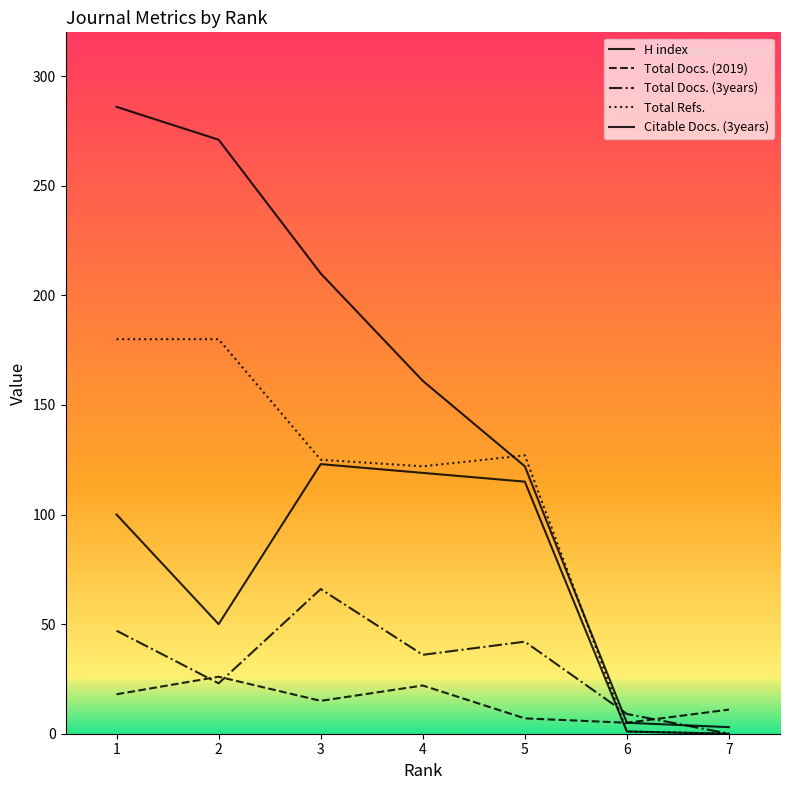

True or false: Total Refs. has a value of 127 at 5.

True